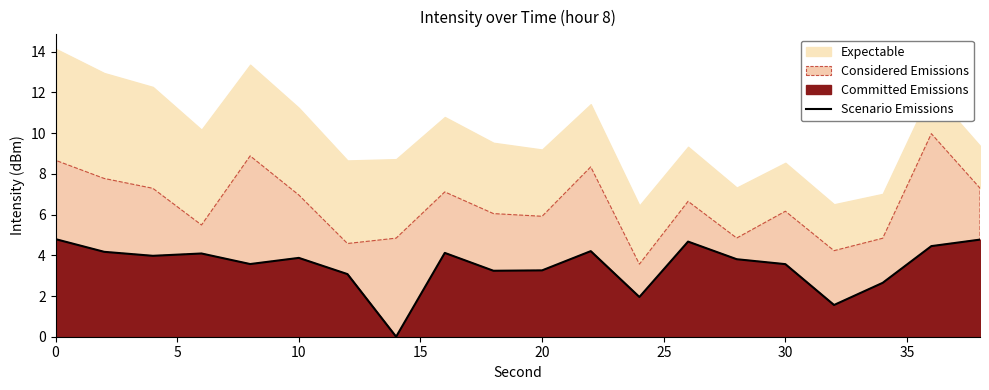

What is the average value?

3.5